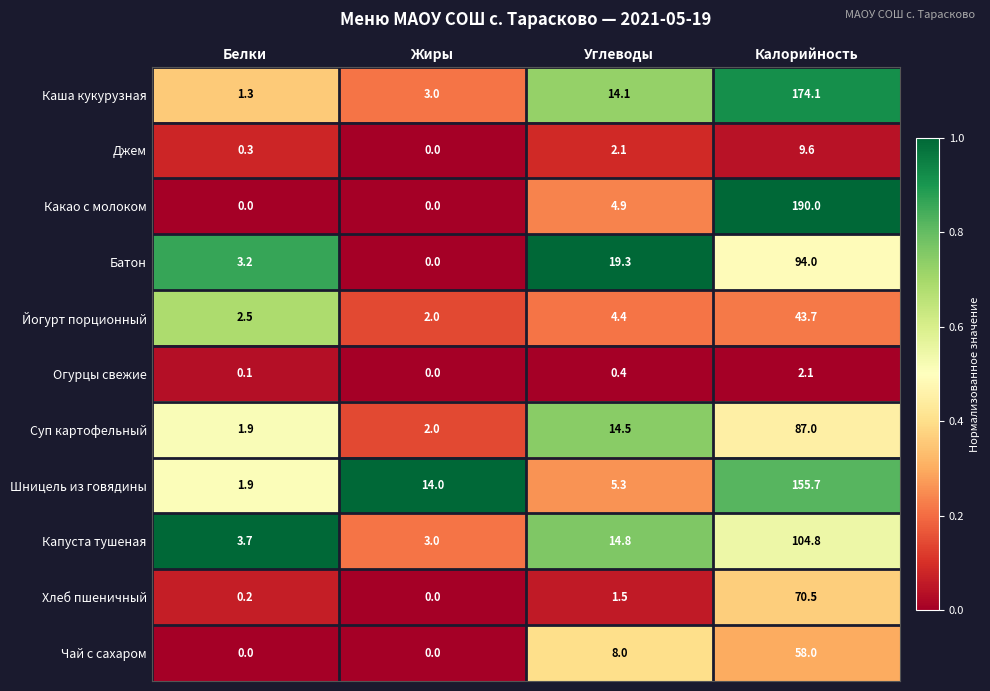

Rank the series by their maximum value, from lowest to highest.

Огурцы свежие, Джем, Йогурт порционный, Чай с сахаром, Хлеб пшеничный, Суп картофельный, Батон, Капуста тушеная, Шницель из говядины, Каша кукурузная, Какао с молоком